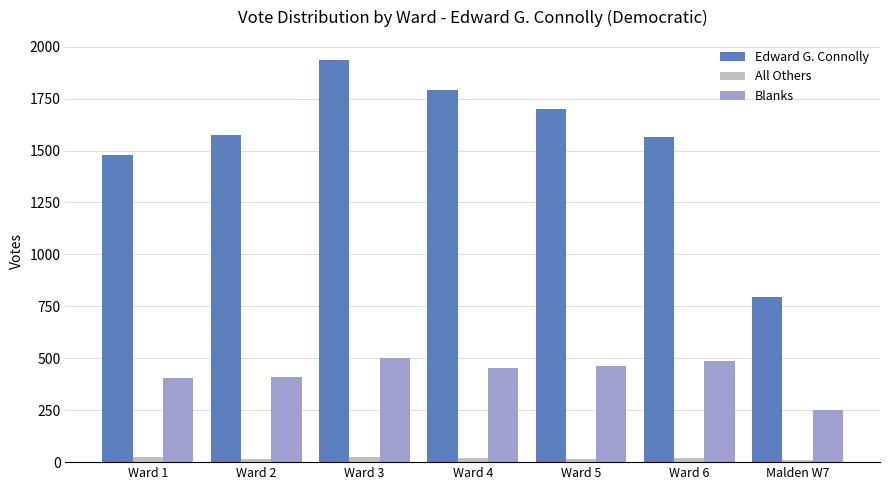

List the series in order of their overall mean, lowest first.

All Others, Blanks, Edward G. Connolly